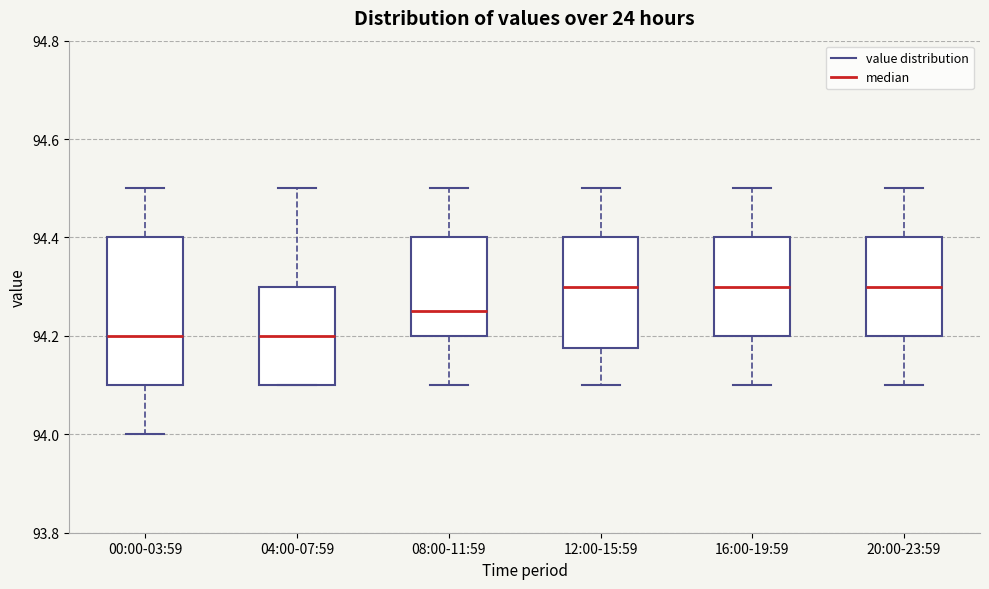

Reading left to right, read every box against the y-axis: the position of its median line, the range the box covers, and the ends of its whiskers. The values are not printed on the chart, so give them approximately, as read against the axis.

00:00-03:59: median 94.20, box 94.10 to 94.40, whiskers 94.00 to 94.50
04:00-07:59: median 94.20, box 94.10 to 94.30, whiskers 94.10 to 94.50
08:00-11:59: median 94.26, box 94.20 to 94.40, whiskers 94.10 to 94.50
12:00-15:59: median 94.30, box 94.18 to 94.40, whiskers 94.10 to 94.50
16:00-19:59: median 94.30, box 94.20 to 94.40, whiskers 94.10 to 94.50
20:00-23:59: median 94.30, box 94.20 to 94.40, whiskers 94.10 to 94.50